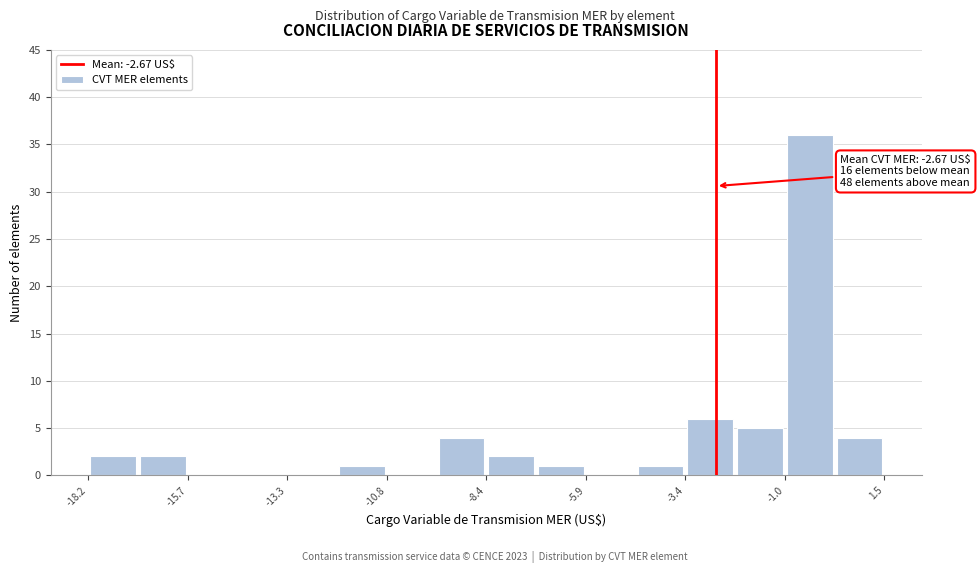

Around what value on the x-axis is the tallest bar? Give the approximate position of its centre, as read against the axis.

-0.5